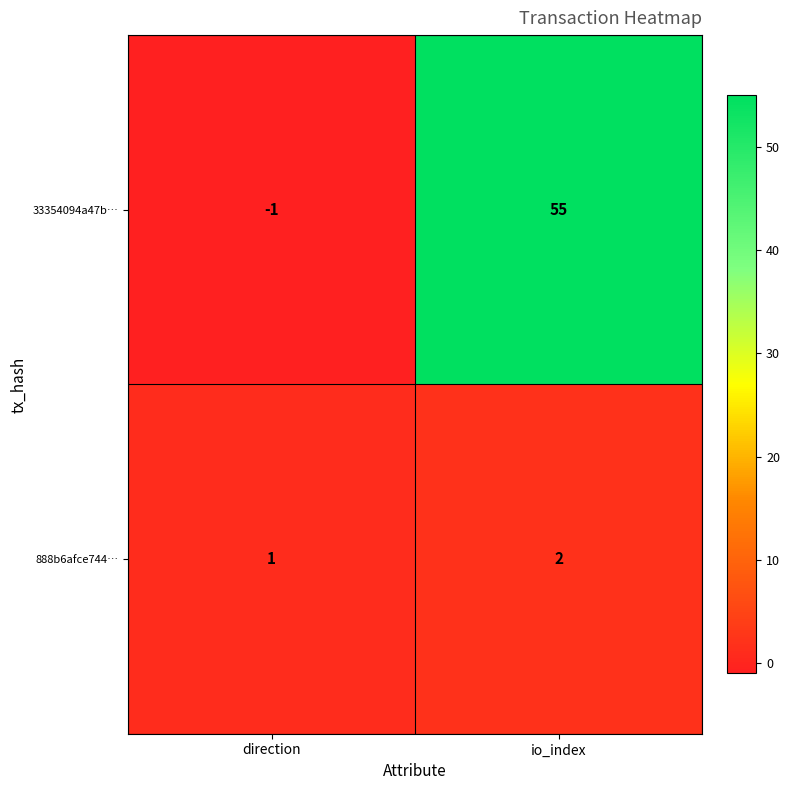

At which category does the chart reach its minimum across all series?

direction